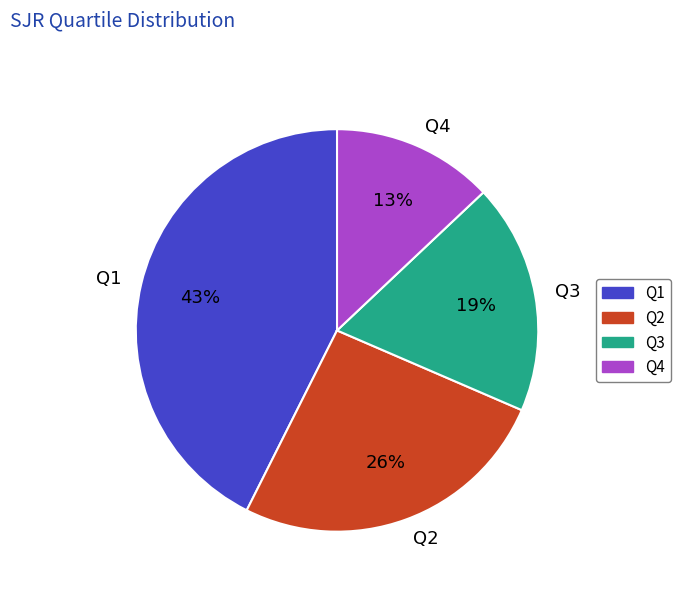

To the nearest percent, what is the difference between the Q2 and Q4 slice percentages?

13%